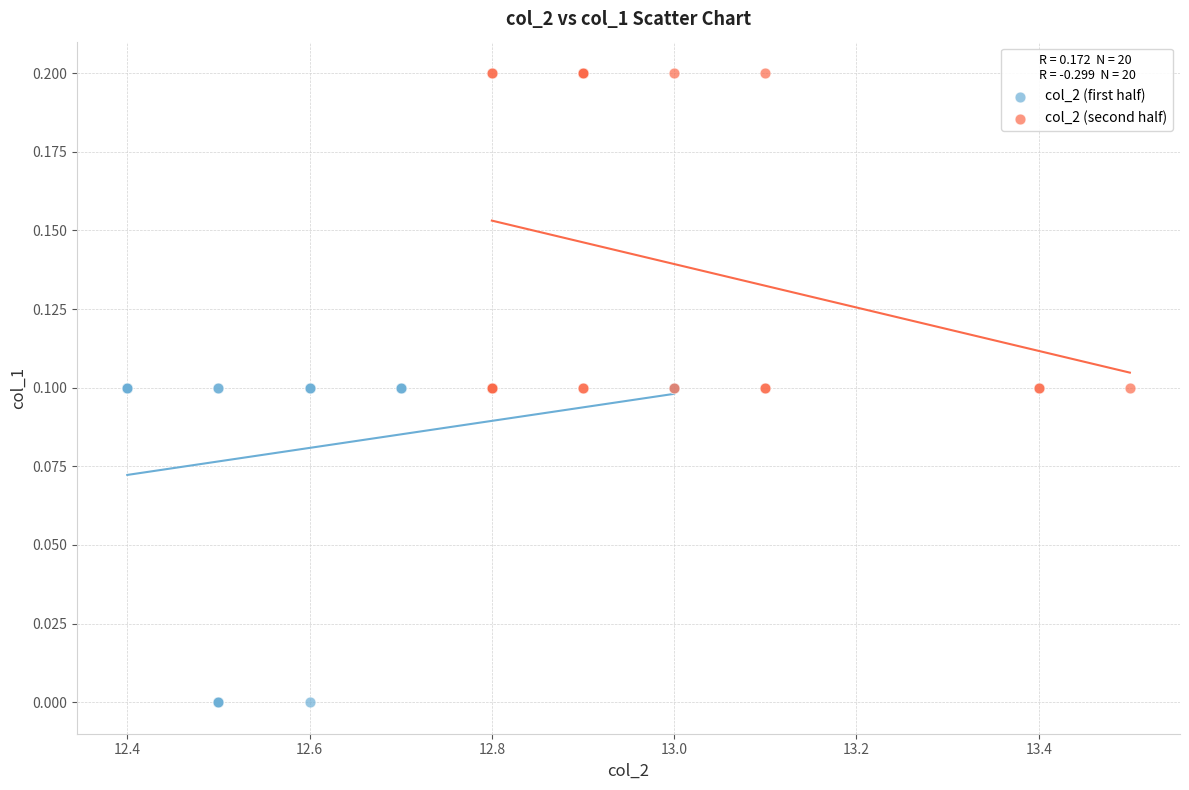

Which series reaches the maximum Y coordinate?

col_2 (second half)